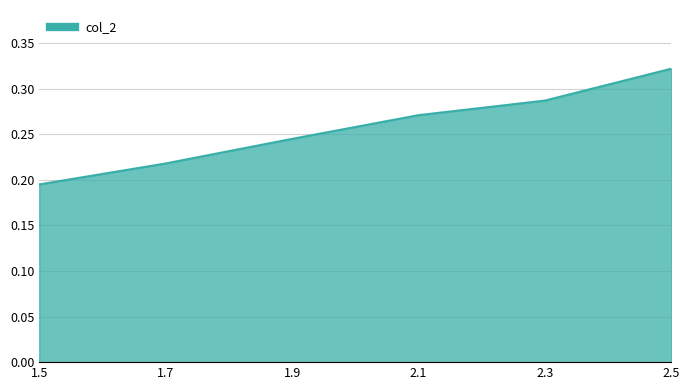

True or false: there are more than 0 points higher than both neighbors.

False